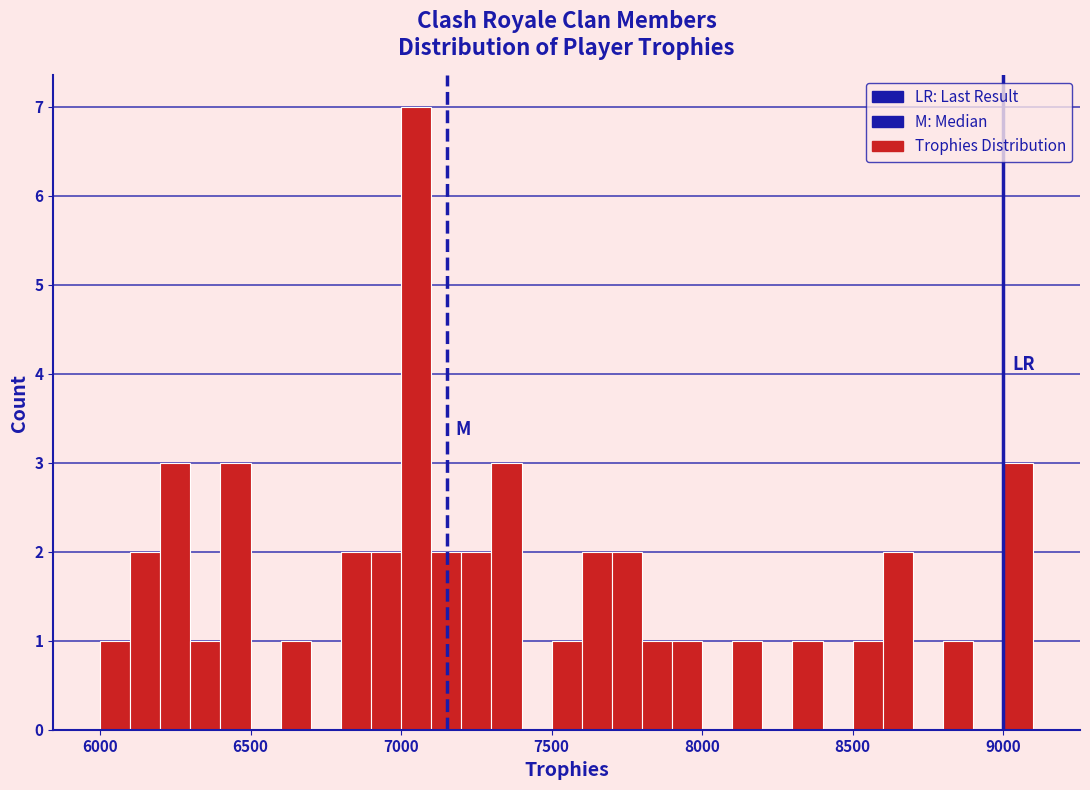

Read against the x-axis, roughly where is the centre of the tallest bar?

7050